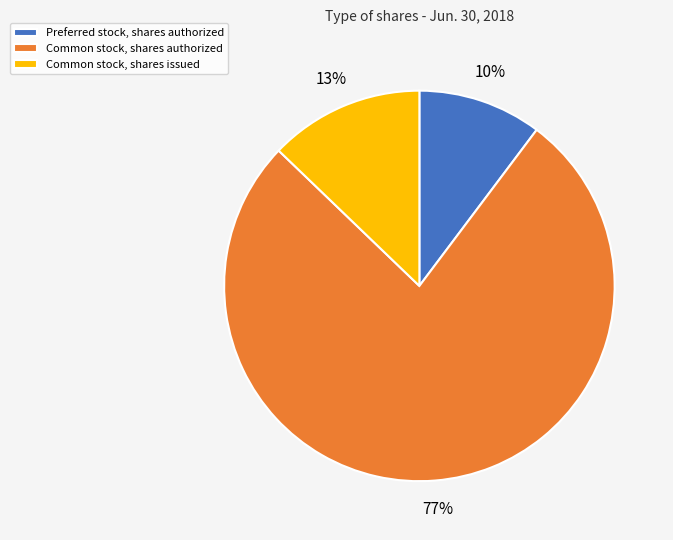

Is Preferred stock, shares authorized the majority of the pie?

No